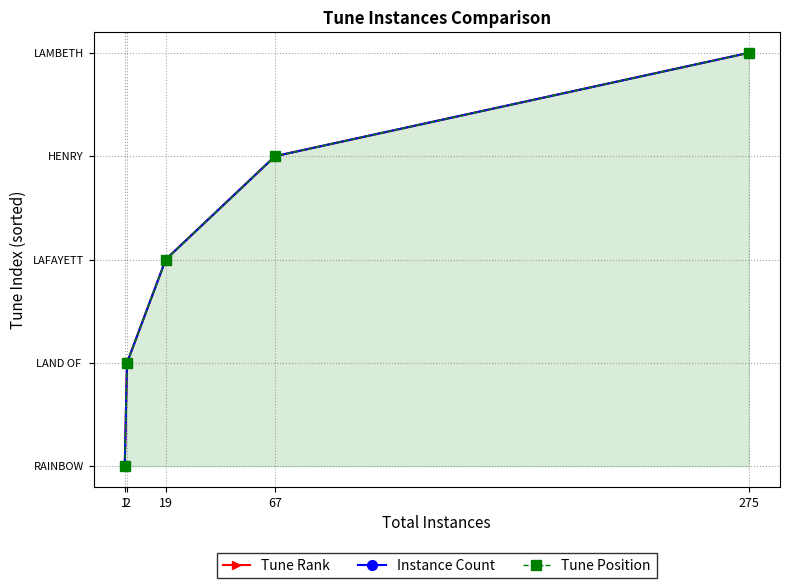

Count the number of categories in the chart.

5